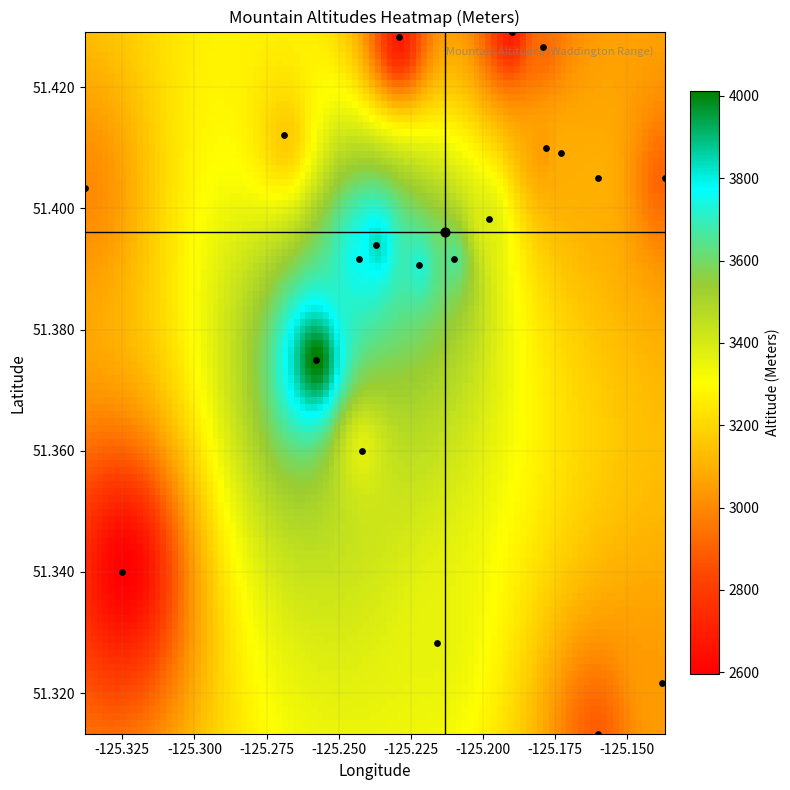

True or false: Mount Hickson has a value of 51.4 at 0.

True